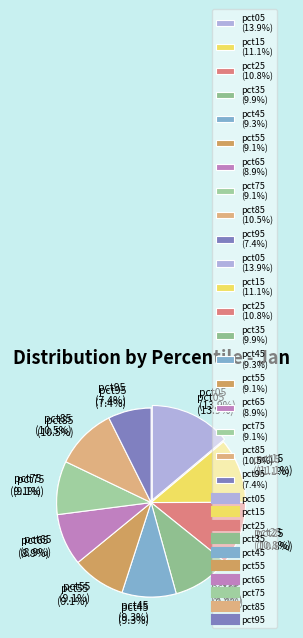

Do pct35 and pct65 together represent more than half of the pie?

No